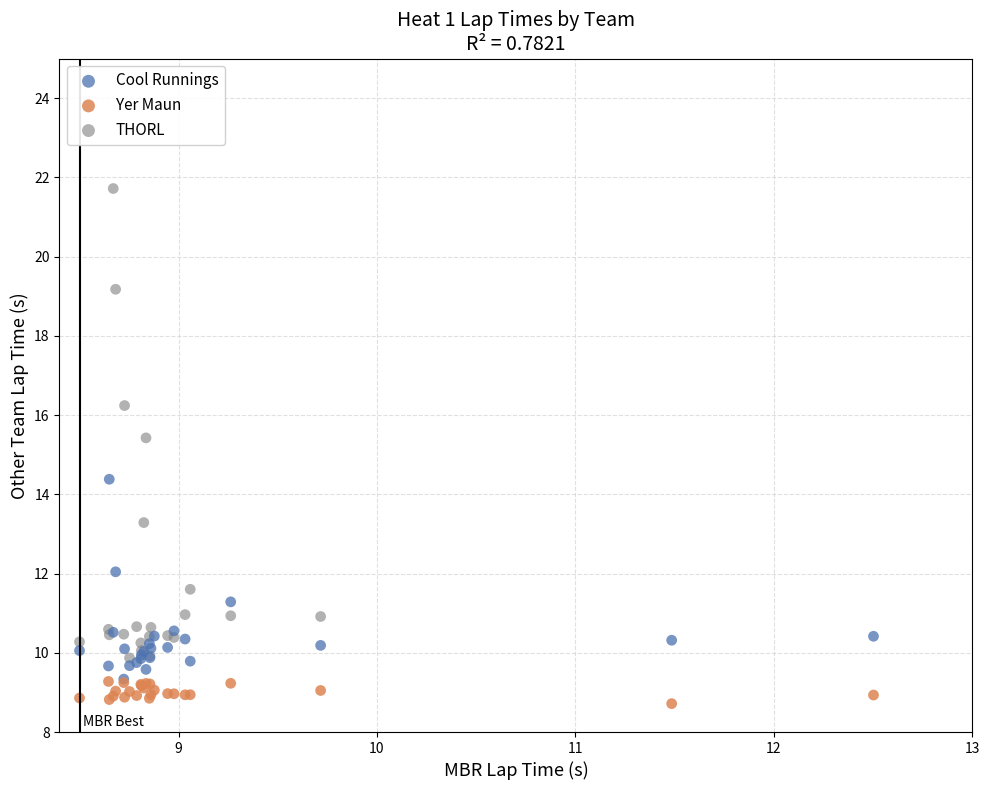

Which series contains the highest Y value?

THORL